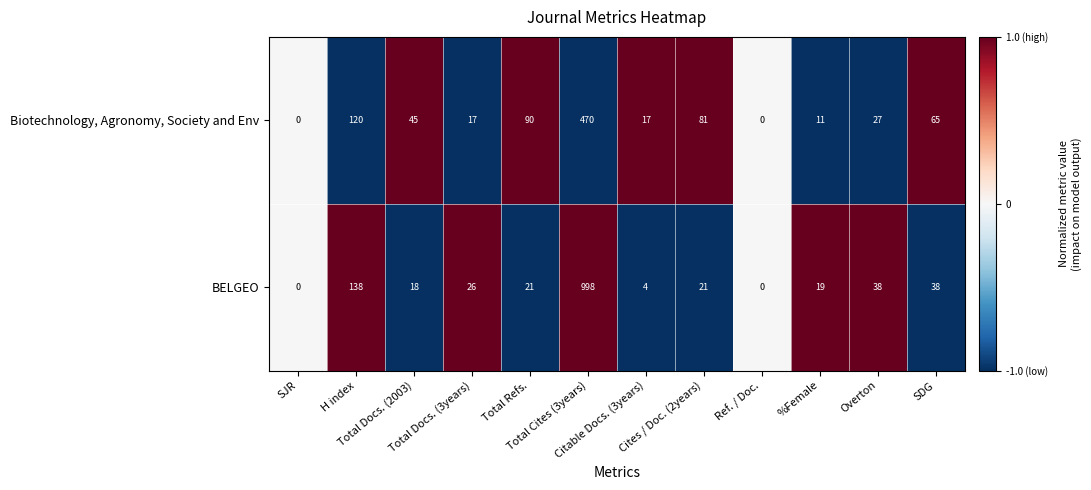

How many values in the BELGEO series are below 21?

5